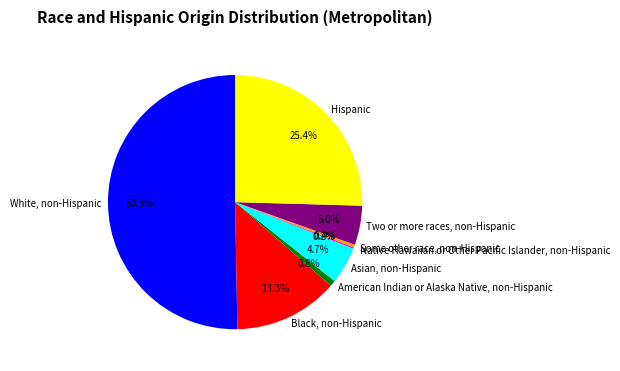

Which category has the biggest portion of the pie?

White, non-Hispanic